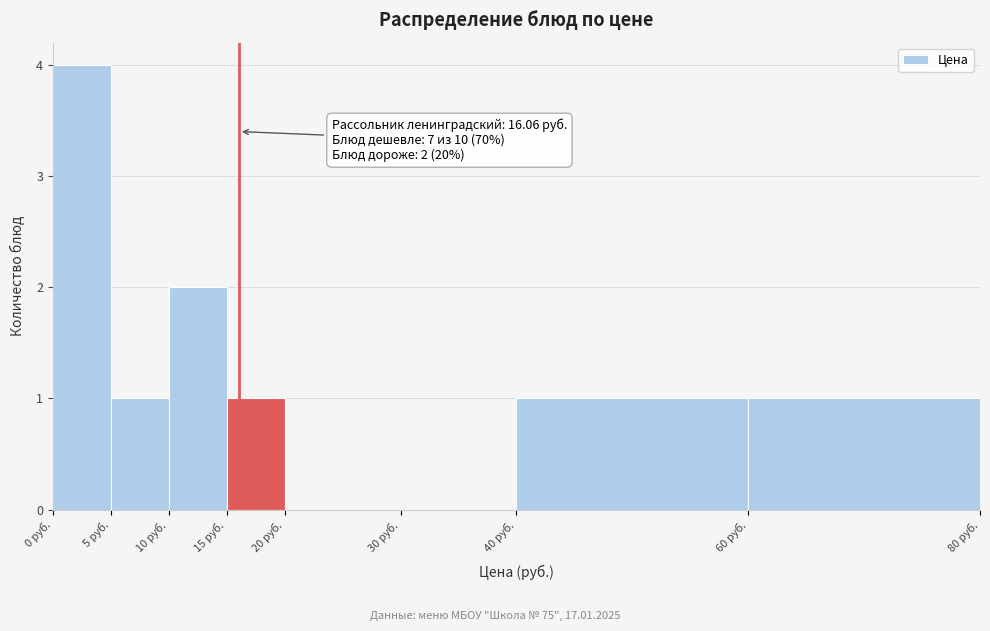

Which range on the x-axis has the tallest bar?

0 to 5